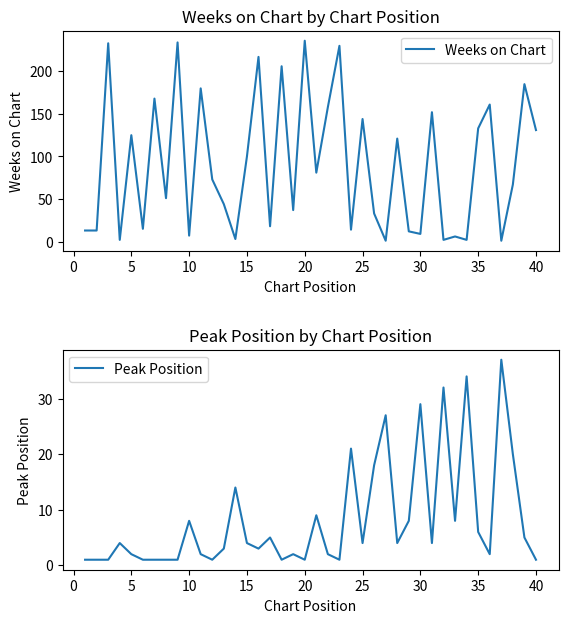

Which series ends up on top after the final intersection of Weeks on Chart and Peak Position?

Weeks on Chart